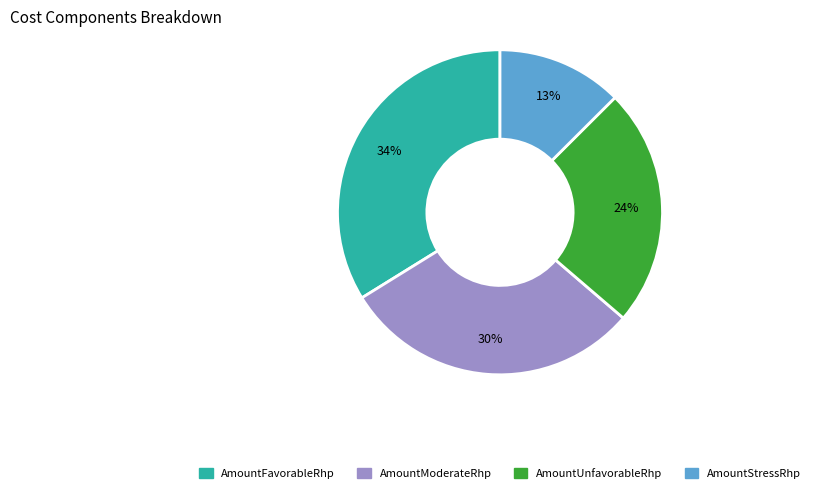

Is there a majority slice in this chart?

No